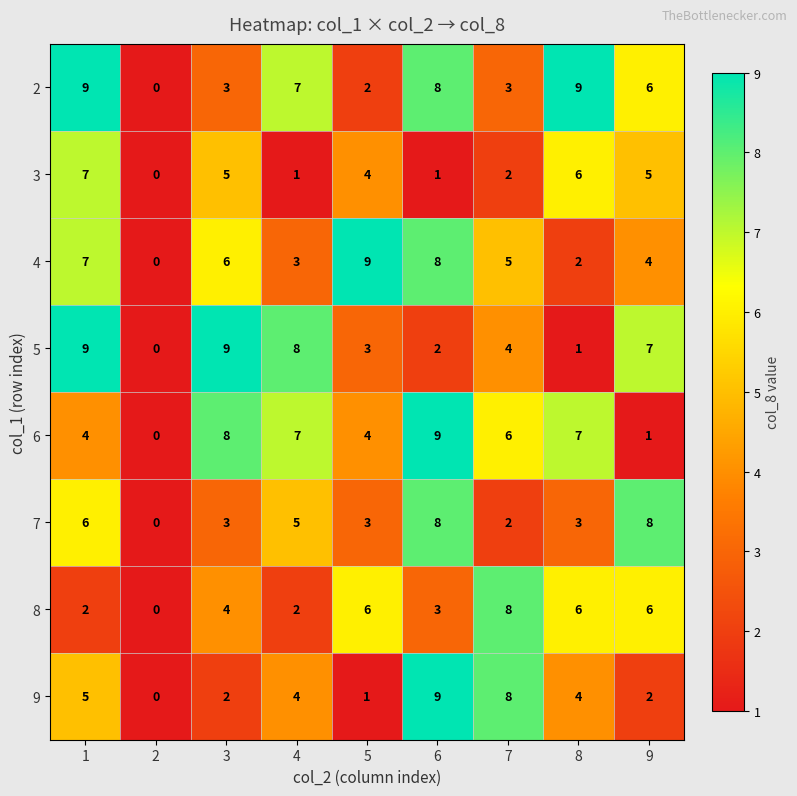

What is the total value across all series at 6?

48